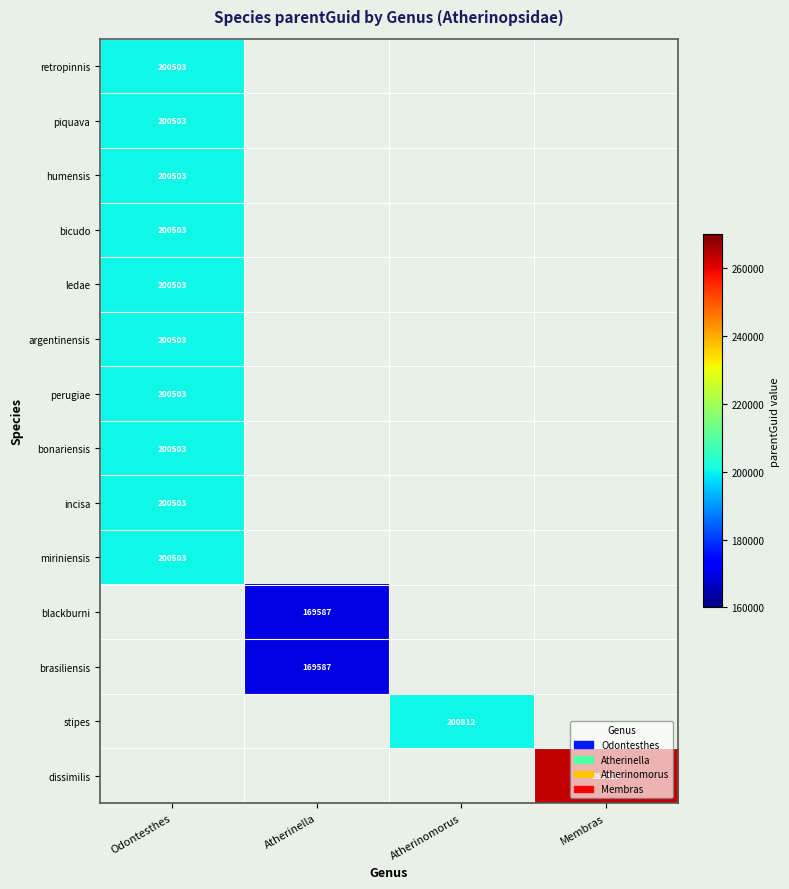

The retropinnis series shows 274722 at Odontesthes. True or false?

False